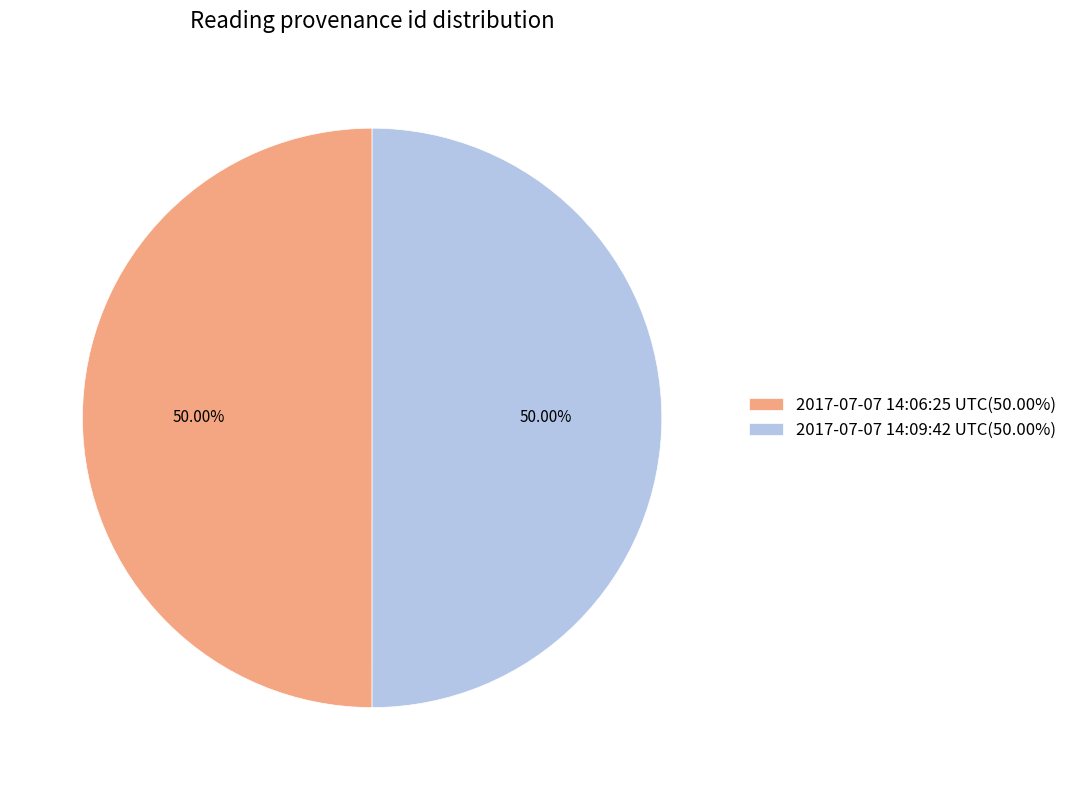

Is it true that 2017-07-07 14:09:42 UTC is 42% of the pie?

False